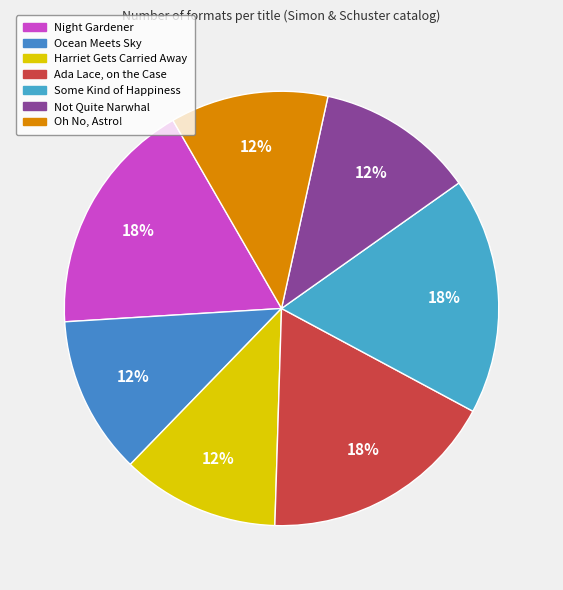

How many segments does this pie chart have?

7